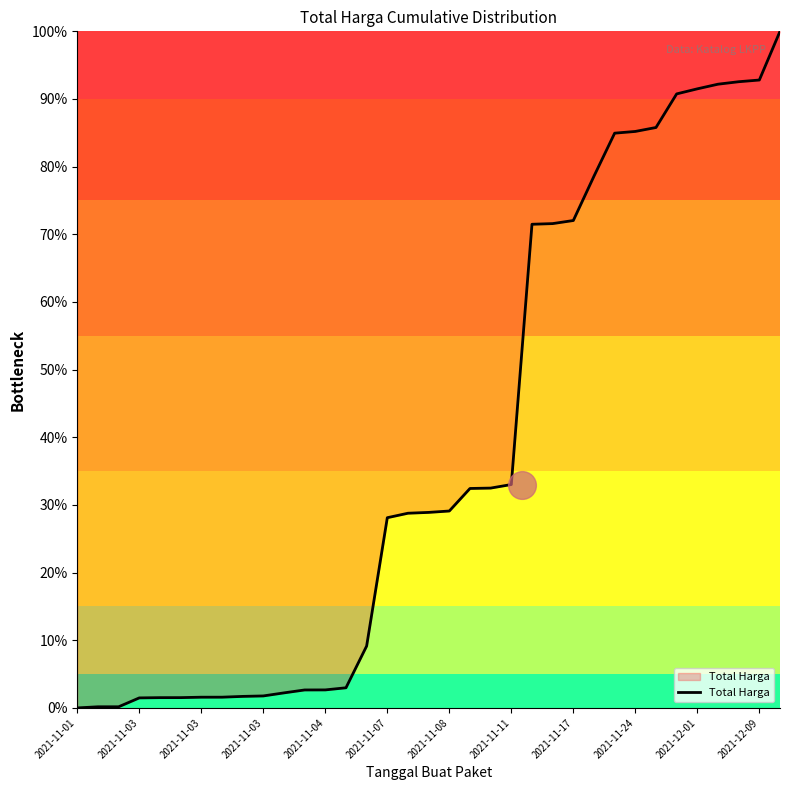

Which has a higher value, 2021-11-07 or 2021-11-03?

2021-11-07